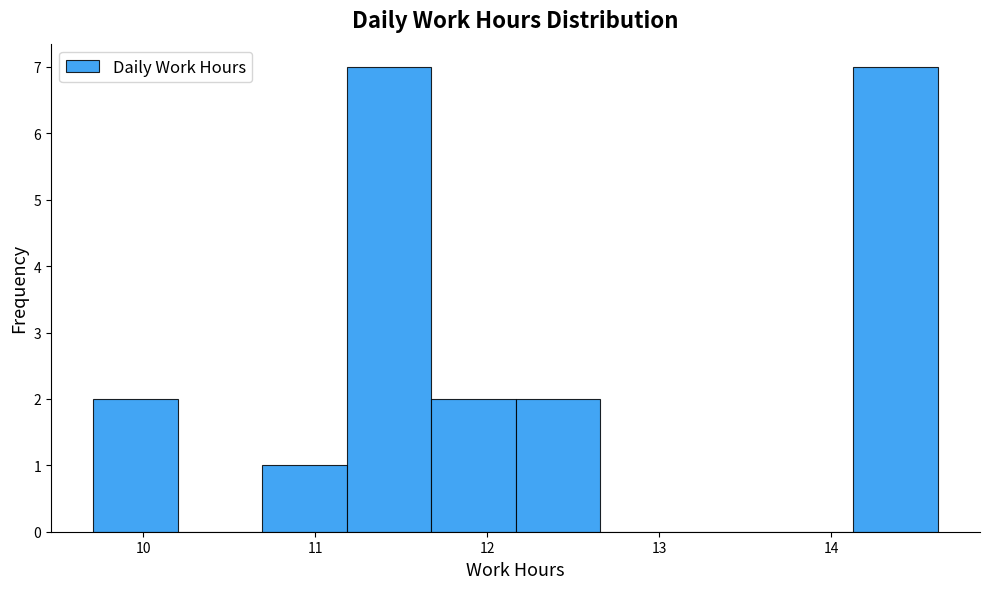

Reading left to right, list every bar in this chart as the range it spans on the x-axis followed by its height. Neither the bar edges nor the heights are printed on the chart, so give them approximately, as read against the axes.

9.7 to 10.2: 2
10.2 to 10.7: 0
10.7 to 11.2: 1
11.2 to 11.7: 7
11.7 to 12.2: 2
12.2 to 12.7: 2
12.7 to 13.1: 0
13.1 to 13.6: 0
13.6 to 14.1: 0
14.1 to 14.6: 7